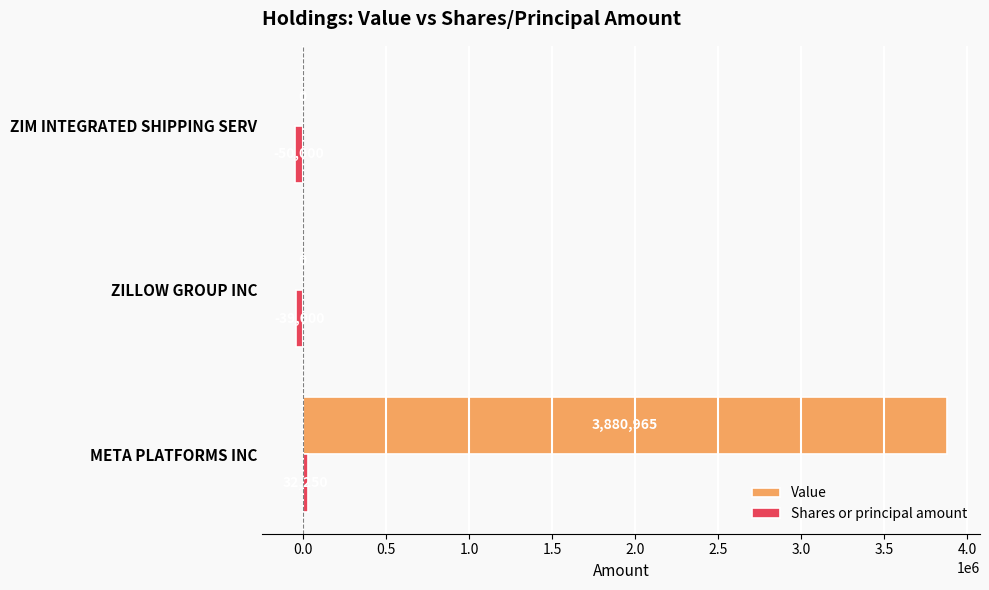

The Value series shows 1724020 at ZILLOW GROUP INC. True or false?

False